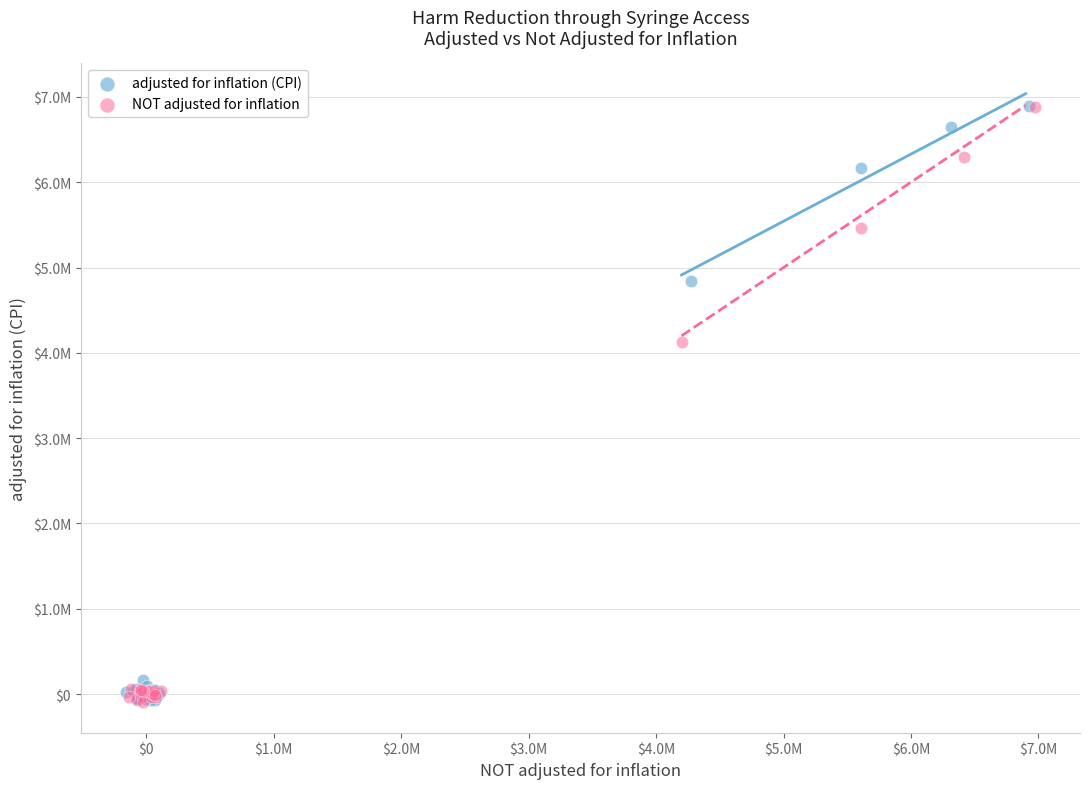

What are all the series names shown in the legend?

adjusted for inflation (CPI), NOT adjusted for inflation